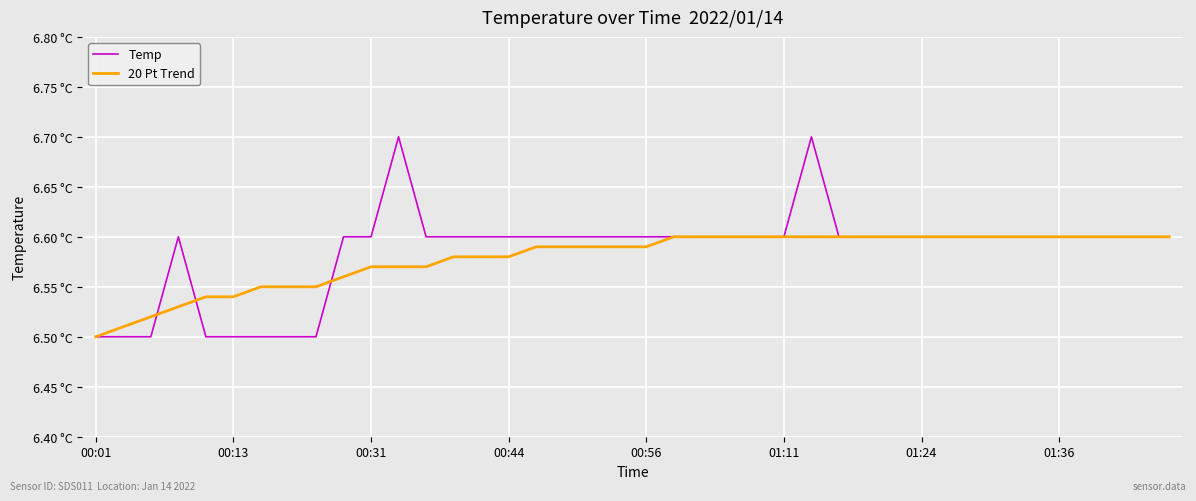

Reading left to right, what are all the values shown in this chart?

Temp: 6.5	6.5	6.5	6.6	6.5	6.5	6.5	6.5	6.5	6.6	6.6	6.7	6.6	6.6	6.6	6.6	6.6	6.6	6.6	6.6	6.6	6.6	6.6	6.6	6.6	6.6	6.7	6.6	6.6	6.6	6.6	6.6	6.6	6.6	6.6	6.6	6.6	6.6	6.6	6.6
20 Pt Trend: 6.5	6.5	6.5	6.5	6.5	6.5	6.5	6.5	6.5	6.6	6.6	6.6	6.6	6.6	6.6	6.6	6.6	6.6	6.6	6.6	6.6	6.6	6.6	6.6	6.6	6.6	6.6	6.6	6.6	6.6	6.6	6.6	6.6	6.6	6.6	6.6	6.6	6.6	6.6	6.6